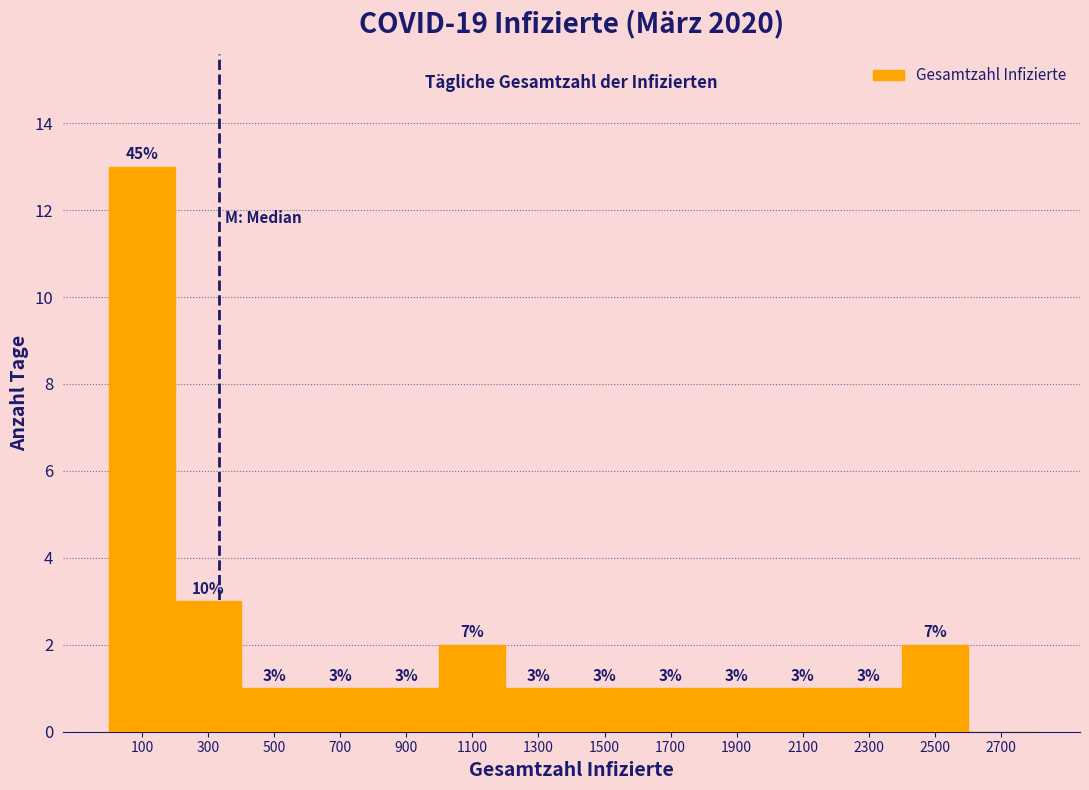

Over which range of the x-axis is the bar tallest?

0 to 200